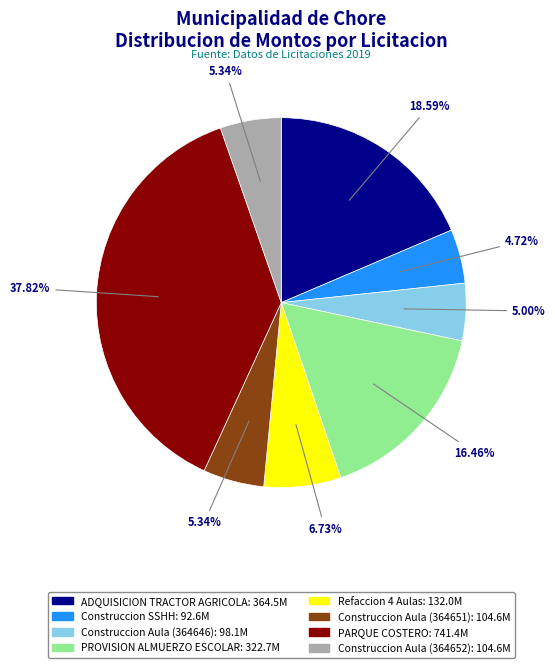

To the nearest percent, what portion does ADQUISICION TRACTOR AGRICOLA represent?

19%